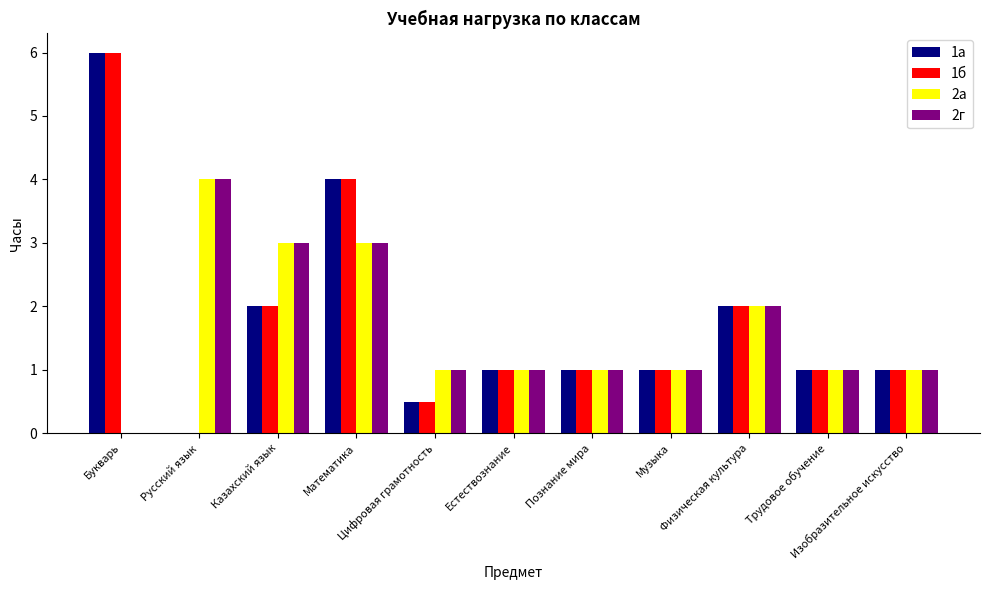

The value of 2а at Познание мира is 0.2. True or false?

False